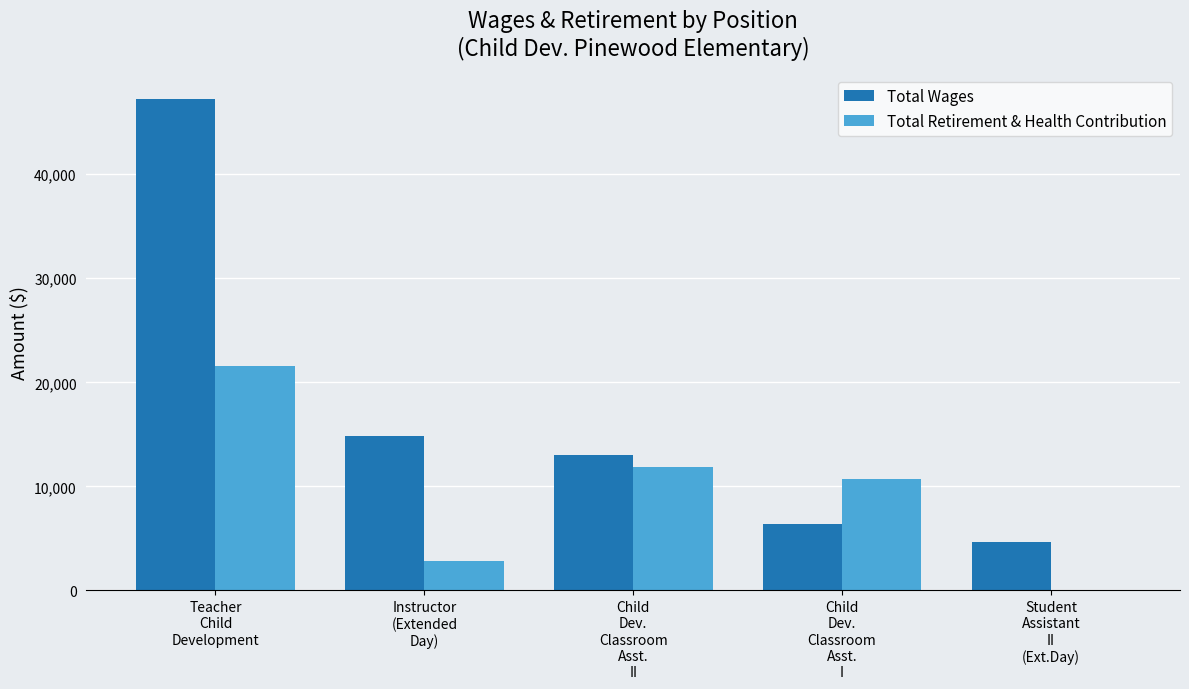

What is the difference between the Total Retirement & Health Contribution values at Teacher
Child
Development and Child
Dev.
Classroom
Asst.
II?

9709